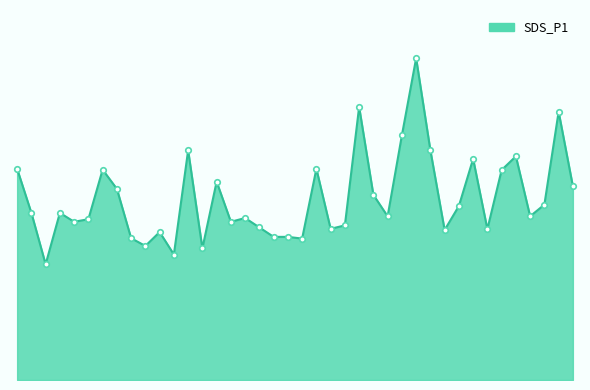

Is this an area chart (filled region under the line)?

Yes